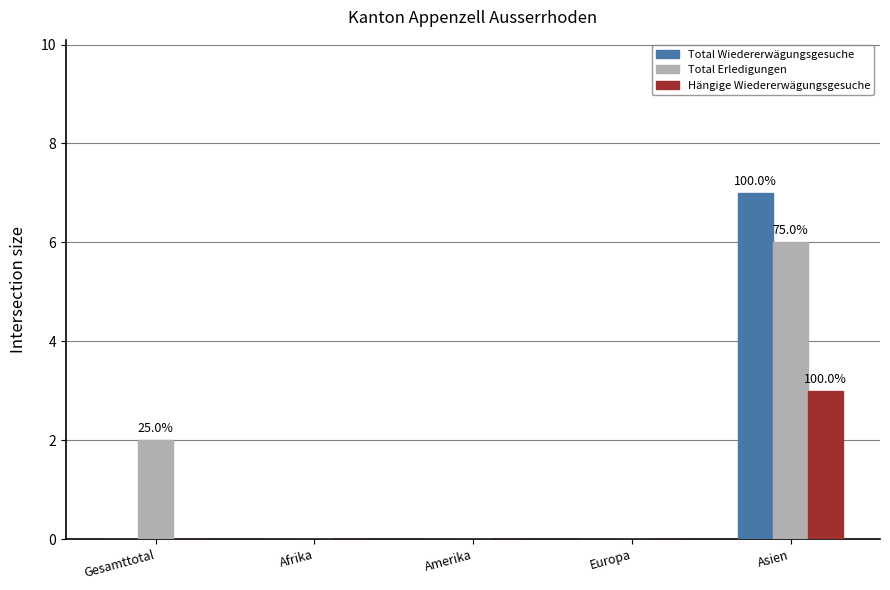

What is the sum of the Total Erledigungen values at Europa and Gesamttotal?

2